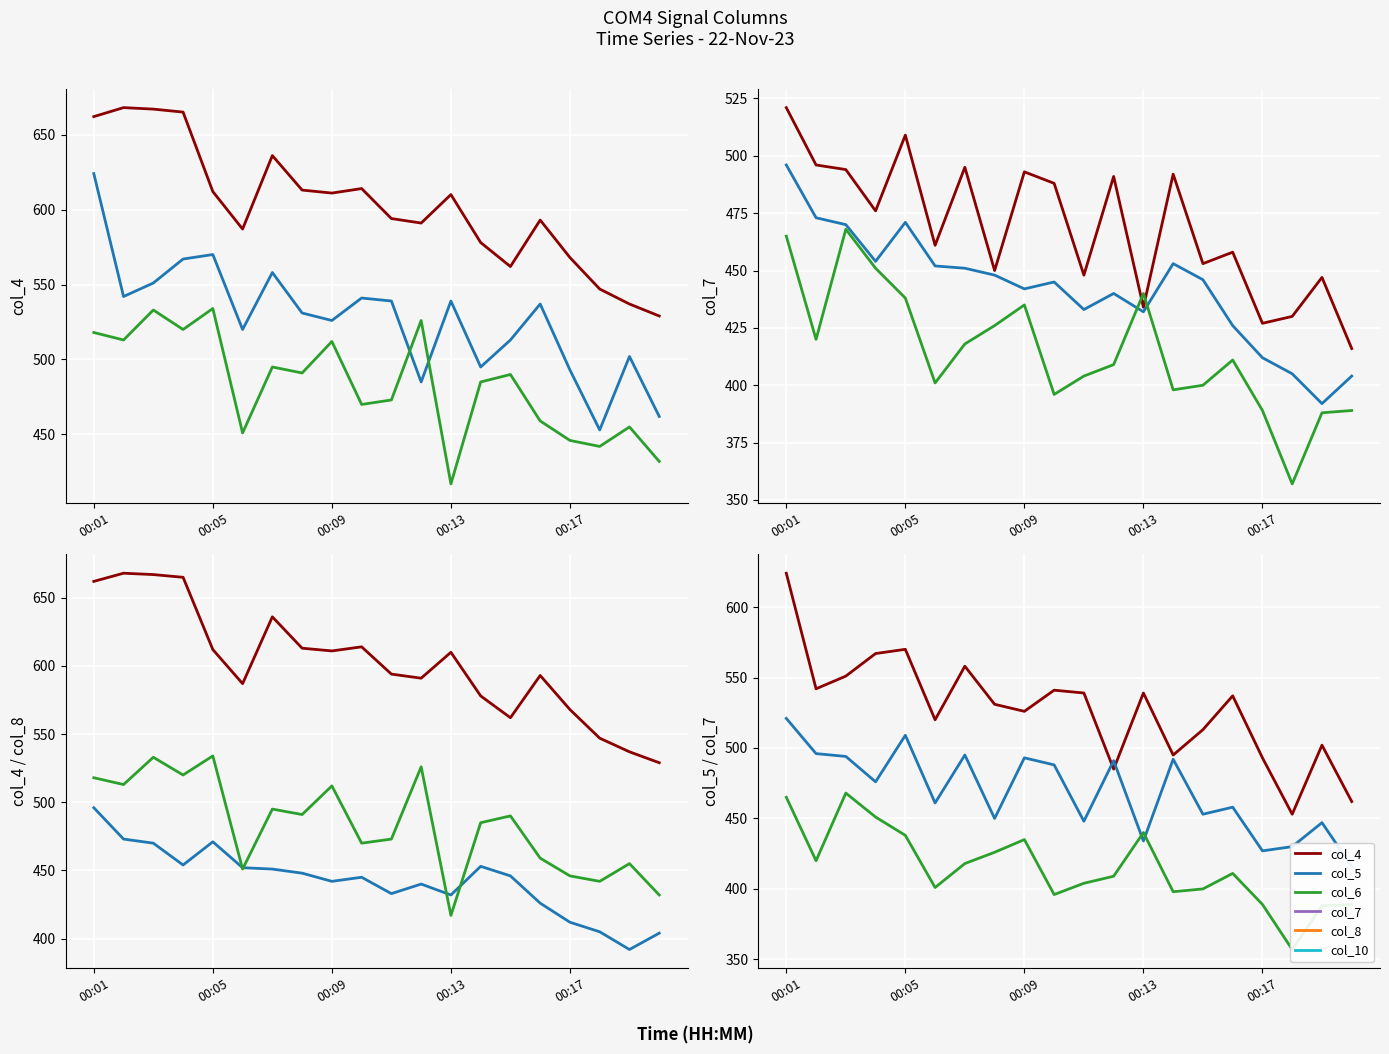

At which category does col_4 reach its first local peak?

00:05